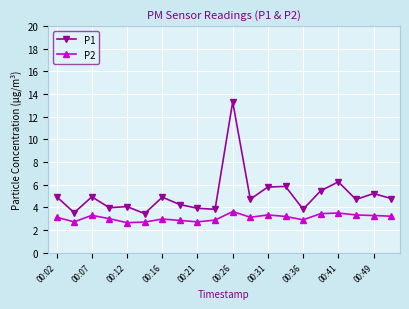

How many categories are shown in the chart?

20